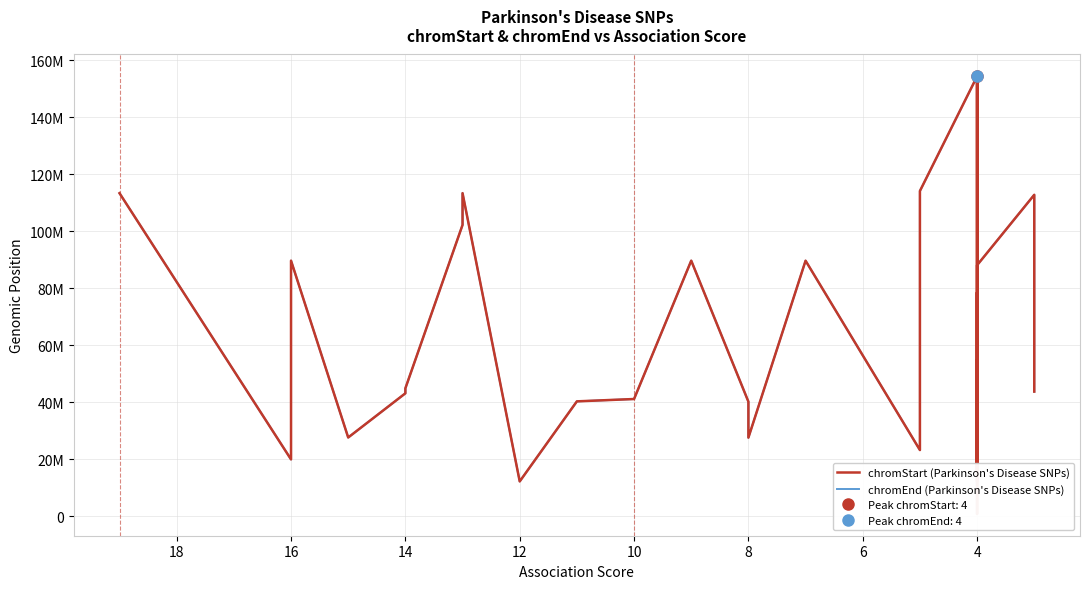

Does the chart have visible grid lines?

Yes